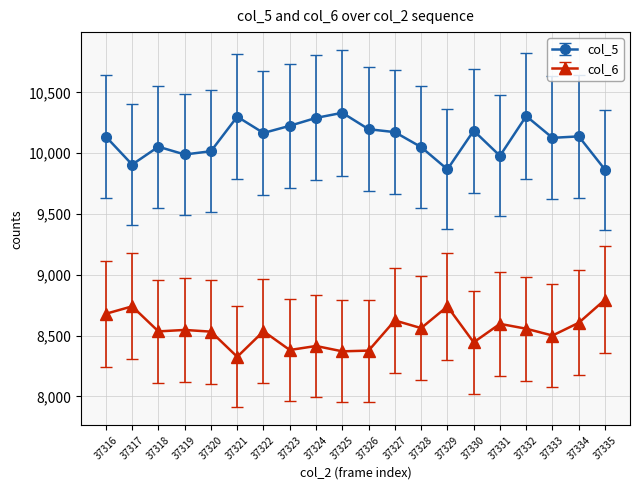

The value of col_6 at 37329 is 8740. True or false?

True